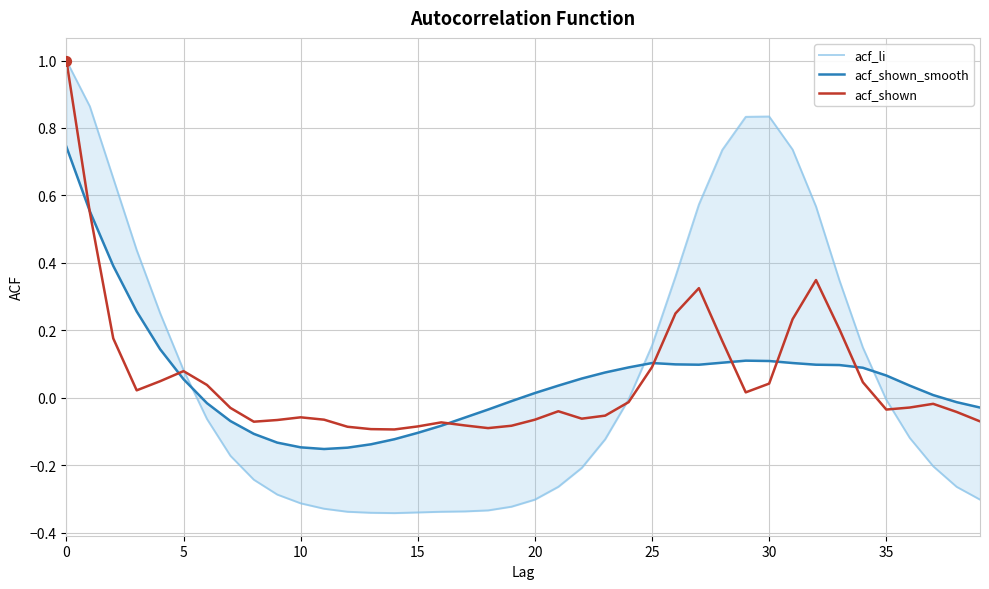

At how many categories does at least one series exceed 0?

25